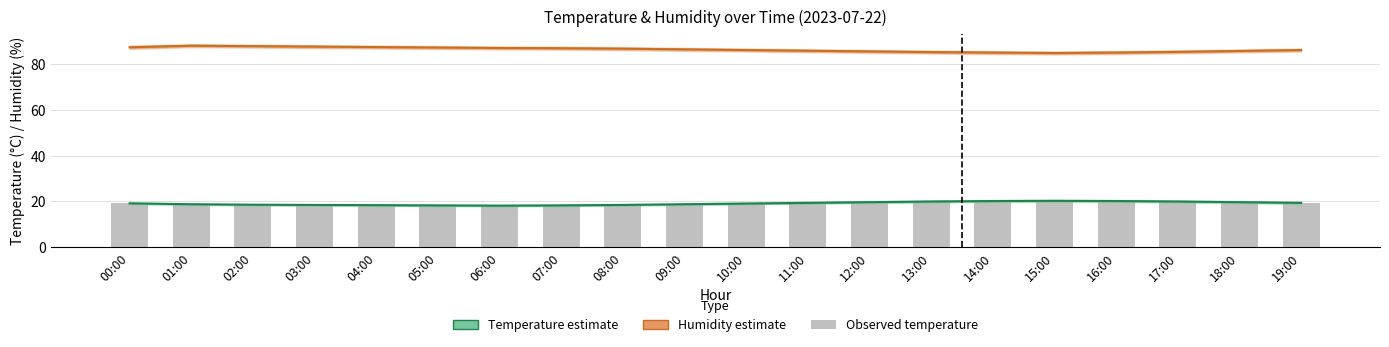

List the labels in order of Observed temperature value, largest first.

15:00, 14:00, 16:00, 13:00, 17:00, 12:00, 18:00, 11:00, 19:00, 00:00, 10:00, 01:00, 09:00, 02:00, 03:00, 08:00, 04:00, 05:00, 07:00, 06:00